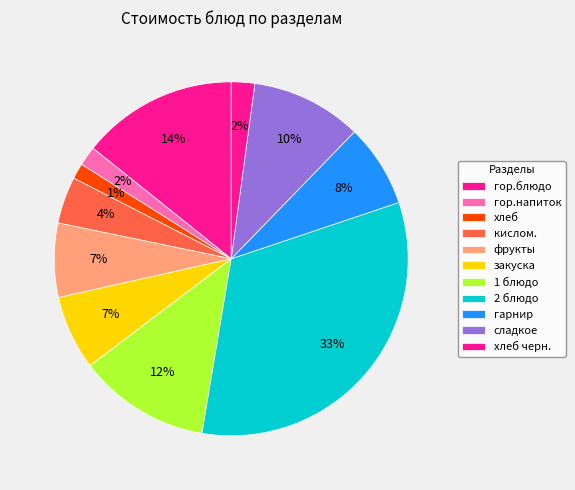

Is it true that 2 блюдо is 43% of the pie?

False